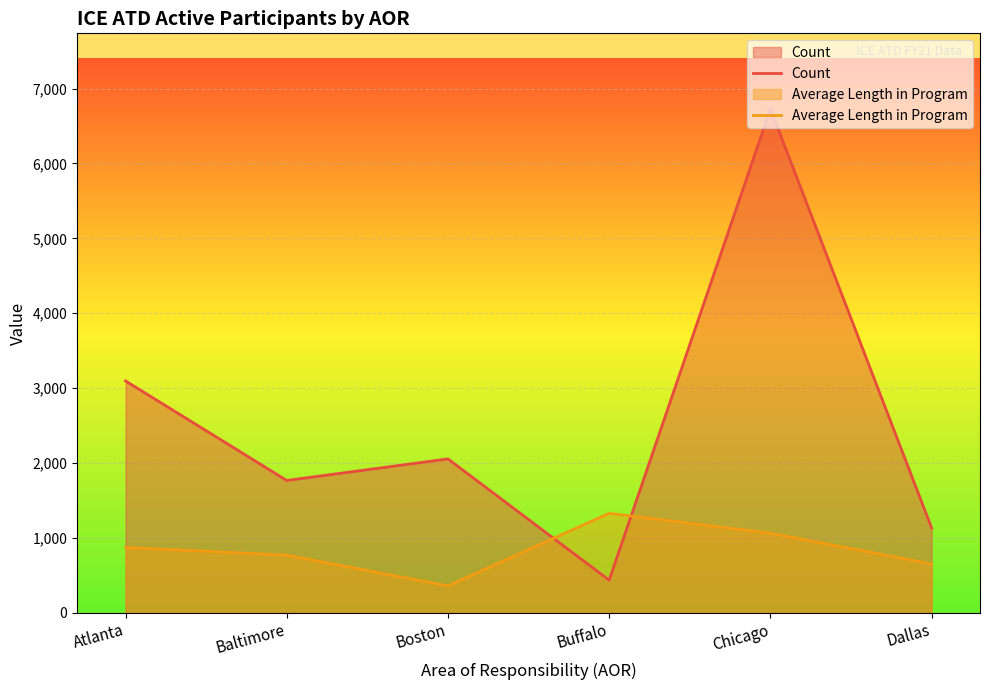

What is the highest value of the Count series?

6728.0